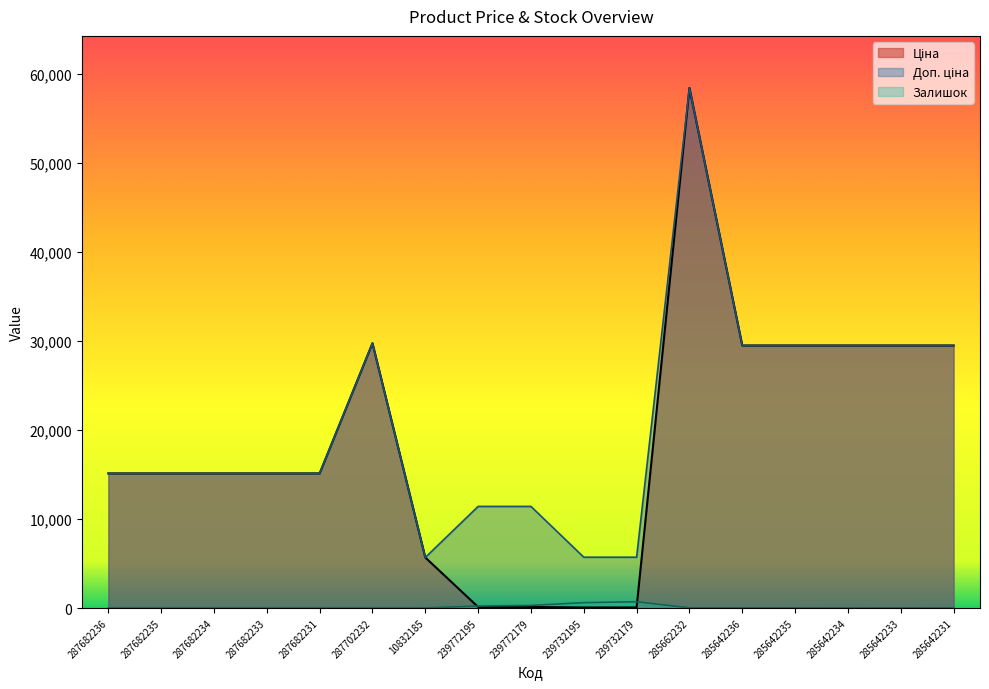

What is the spread (max minus min) of values at 239732195?

5647.9